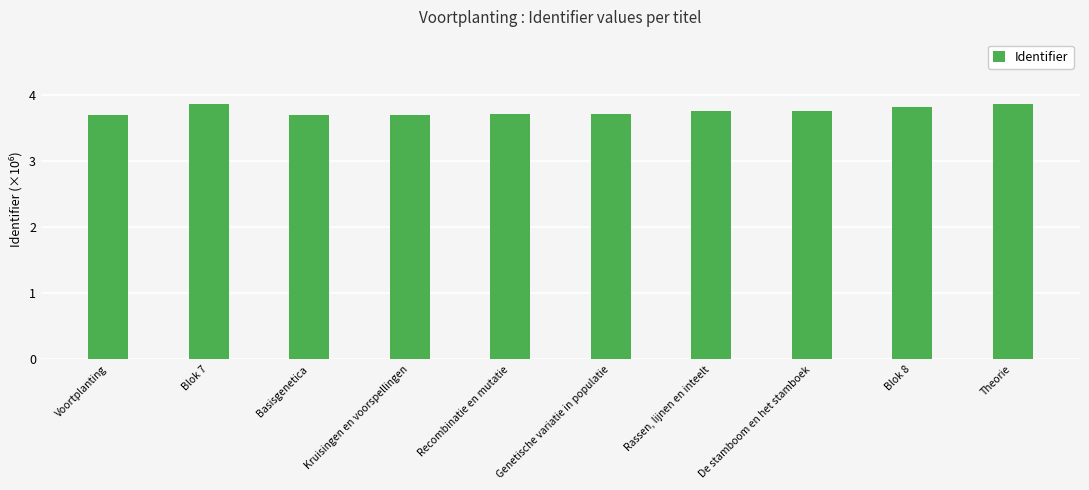

Are the bars grouped side by side (vs. stacked)?

No